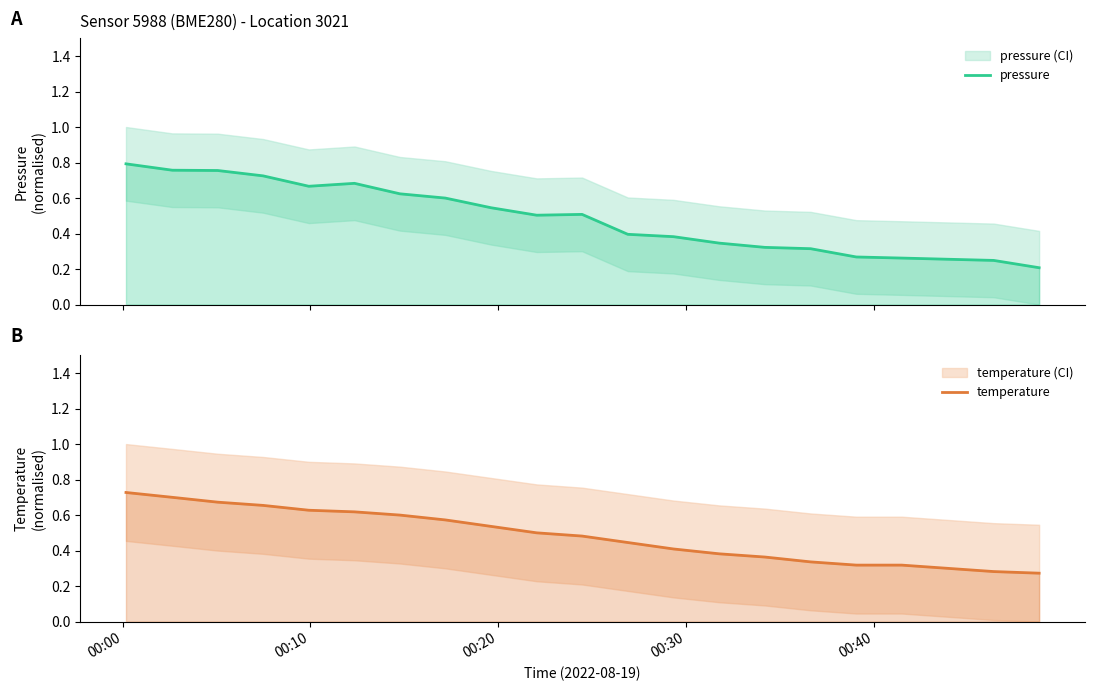

What is the minimum value shown in the chart?

0.2